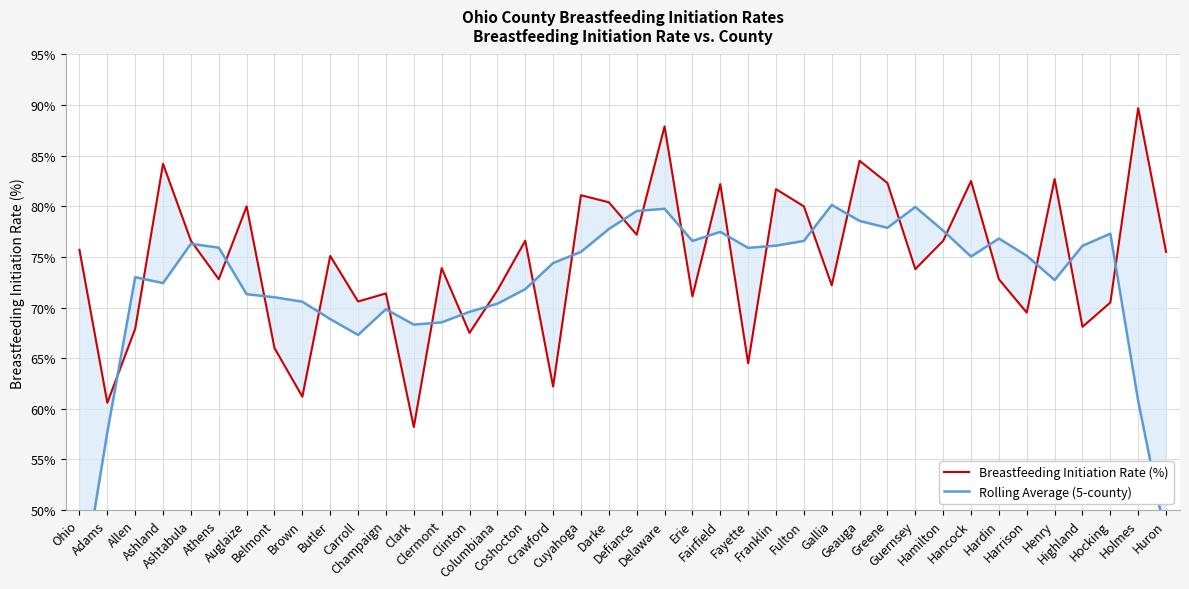

How many intersections are there between Rolling Average (5-county) and Breastfeeding Initiation Rate (%)?

26